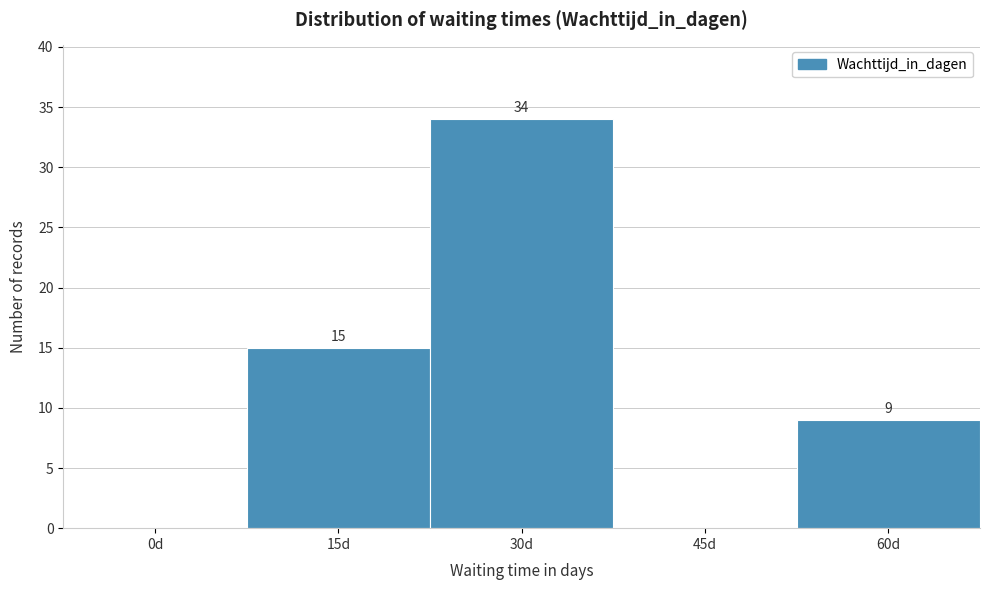

Reading right to left, transcribe all the data shown in this chart.

60d=9	45d=0	30d=34	15d=15	0d=0